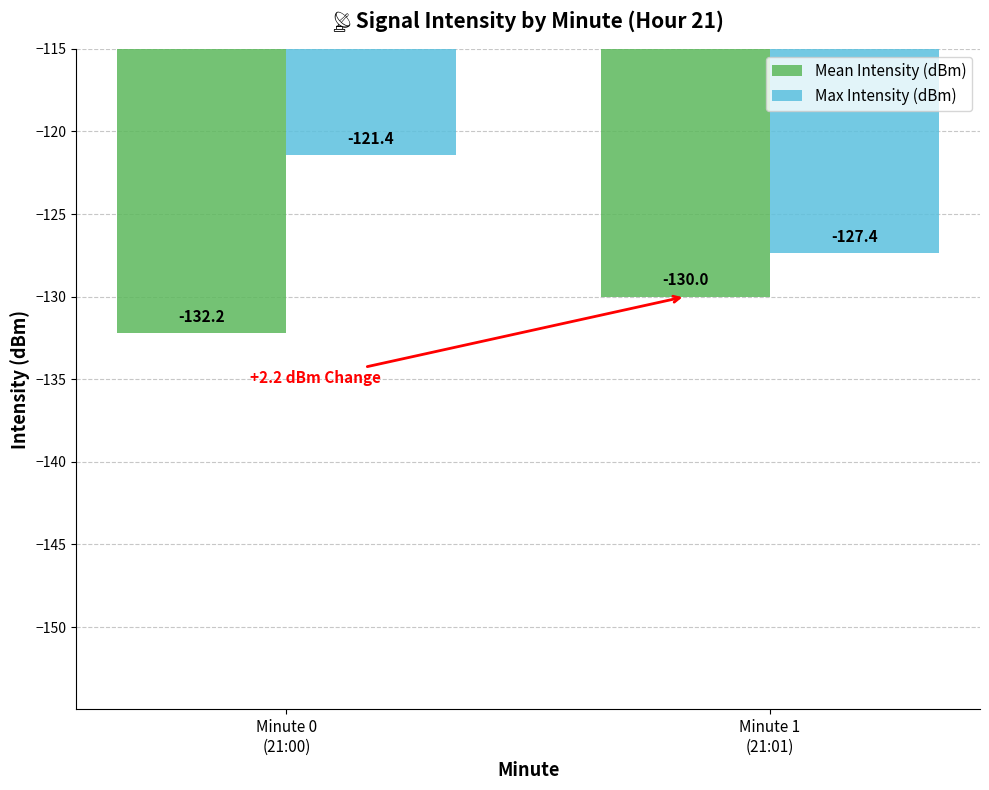

Rank the series by their maximum value, from highest to lowest.

Max Intensity (dBm), Mean Intensity (dBm)